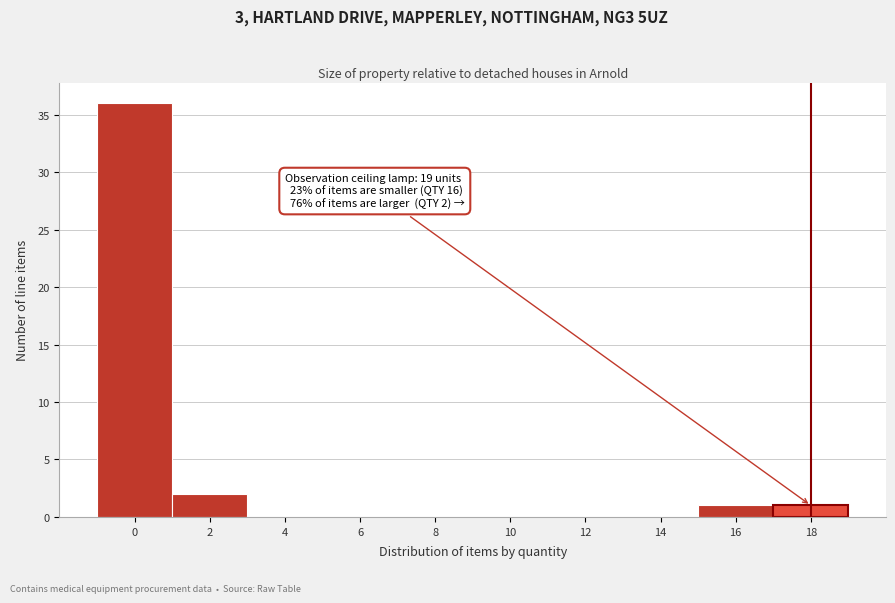

Reading left to right, extract all data points from this chart.

0=36	2=2	4=0	6=0	8=0	10=0	12=0	14=0	16=1	18=1